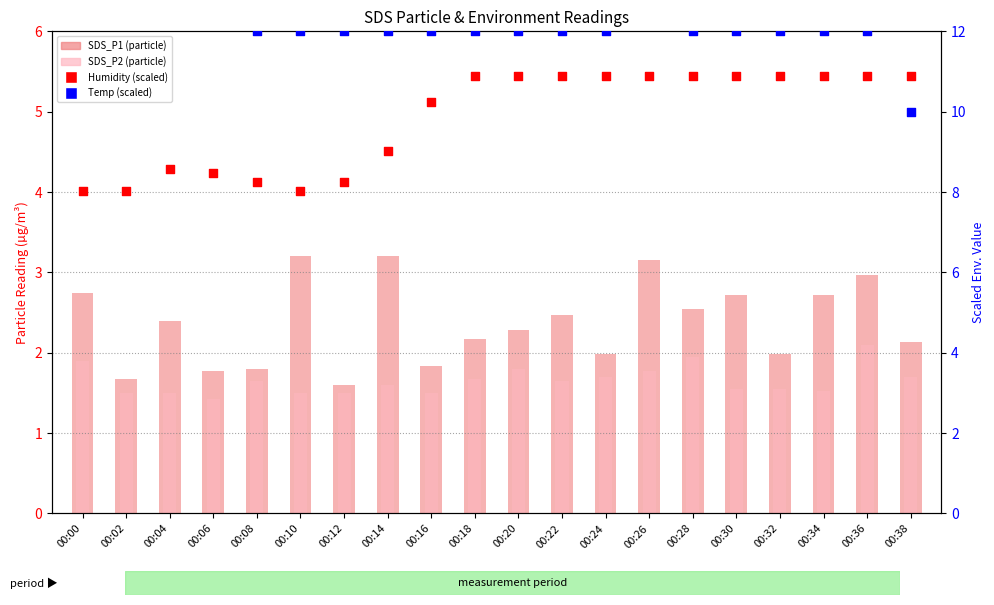

At which category is the sum across all series the highest?

00:26